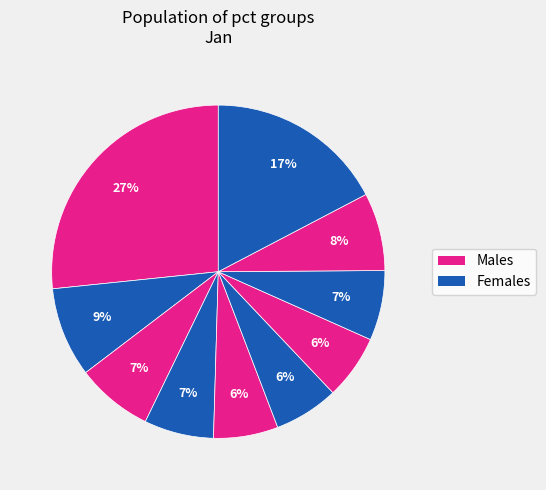

Is there any slice that represents more than half of the pie?

No